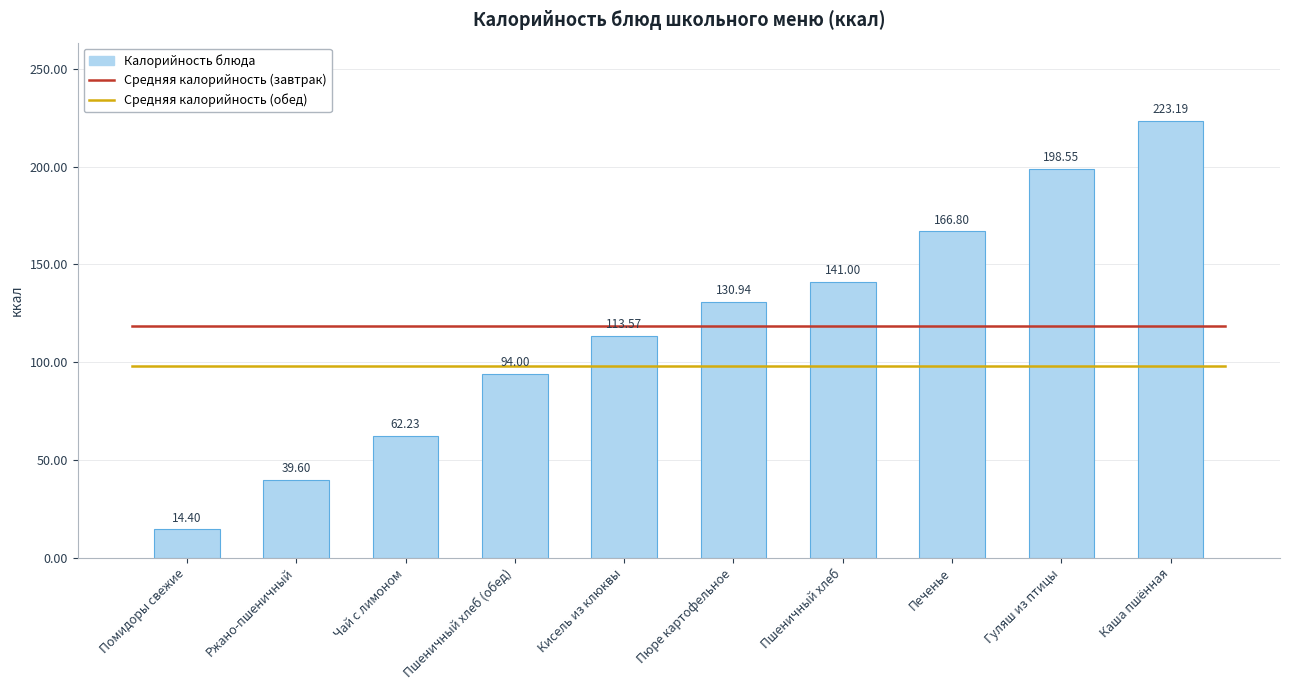

Which has a higher value, Ржано-пшеничный or Пшеничный хлеб?

Пшеничный хлеб